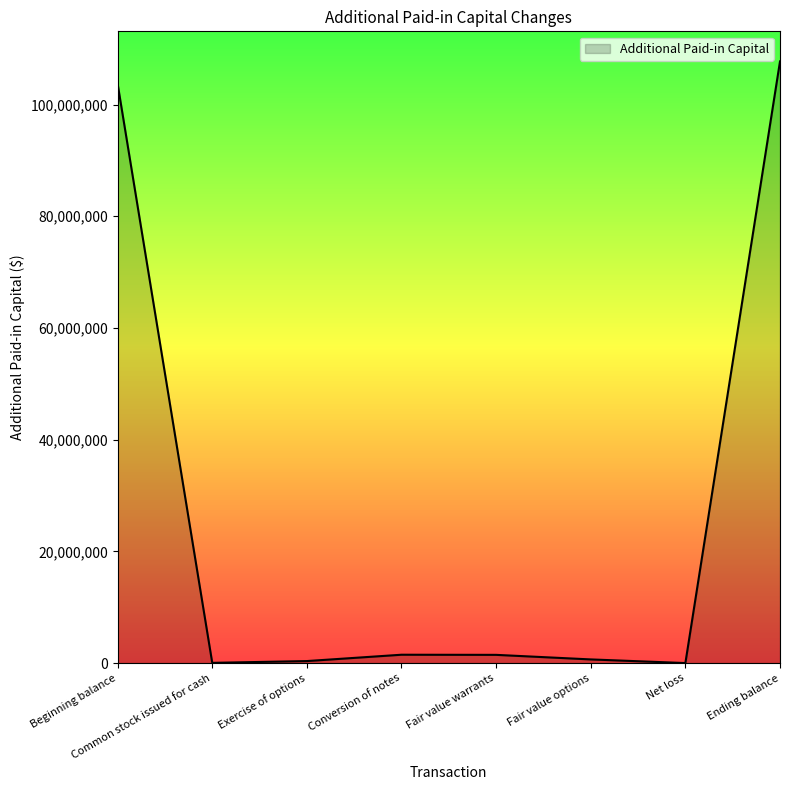

What is the sum of all values?

215453302